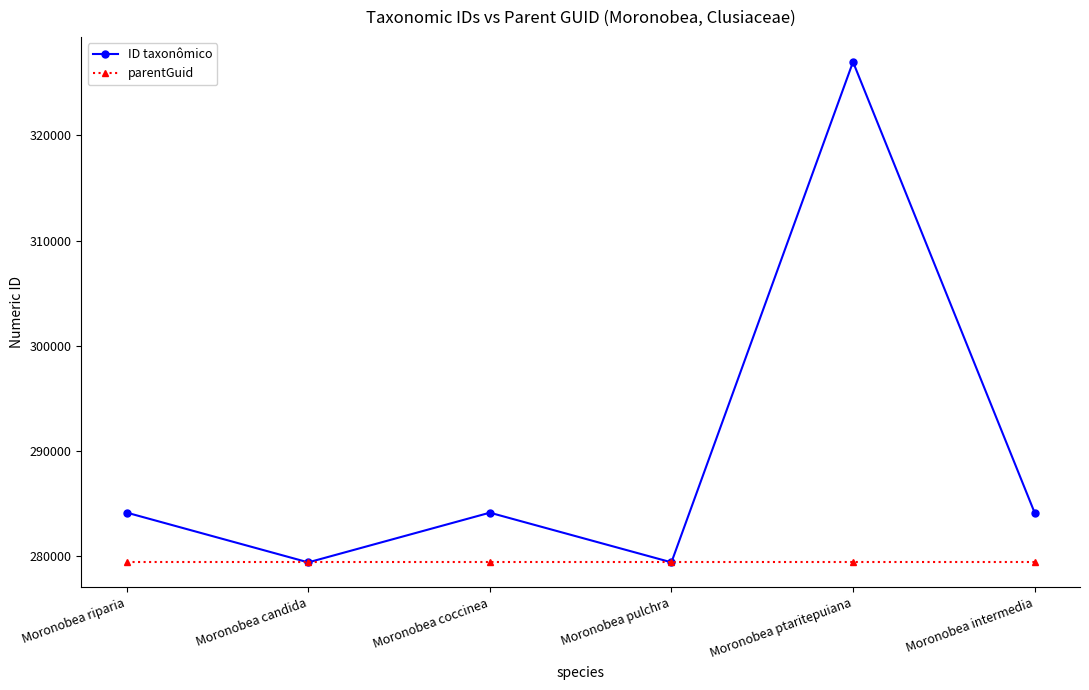

True or false: ID taxonômico has a value of 471717 at Moronobea candida.

False